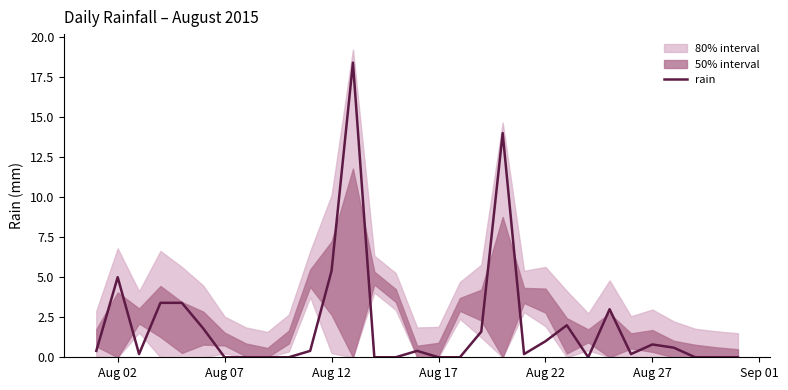

What is the sum of all values?

62.2